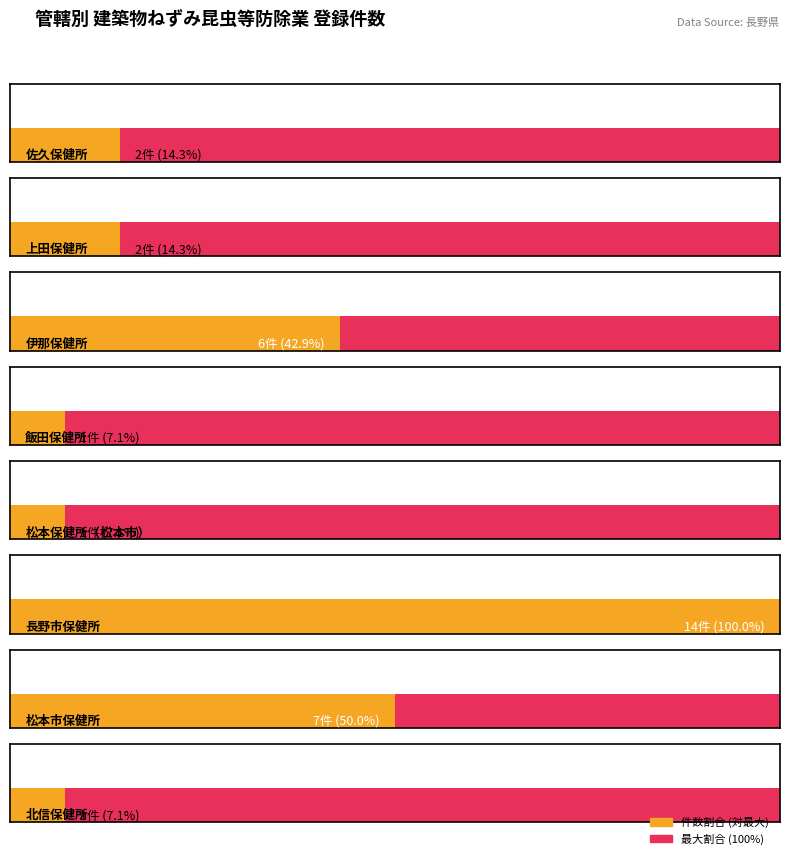

At which category does the chart reach its minimum across all series?

飯田保健所